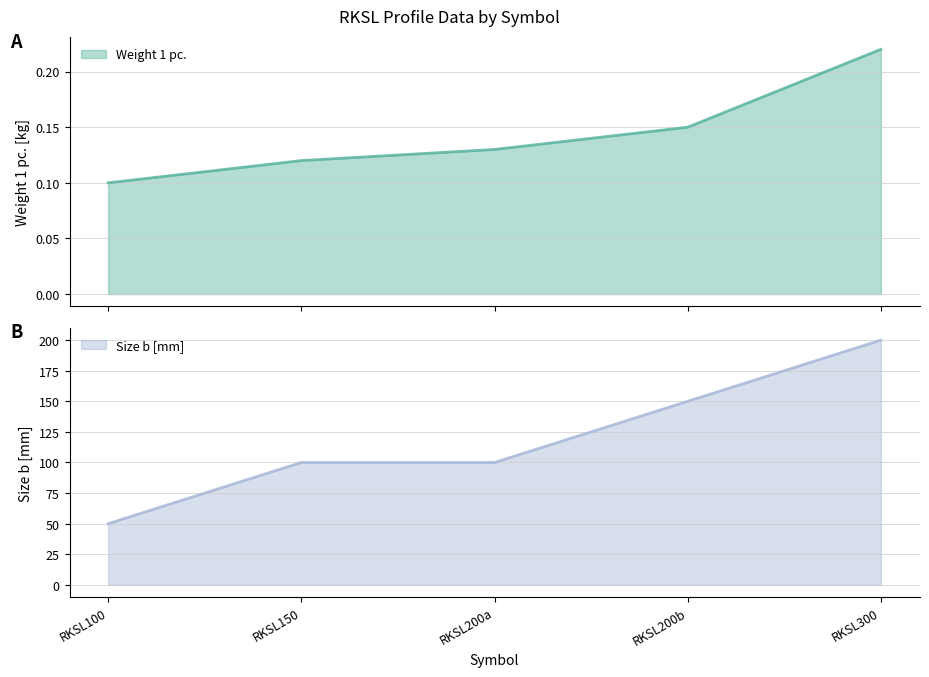

True or false: Size b [mm] has a value of 200 at RKSL300.

True